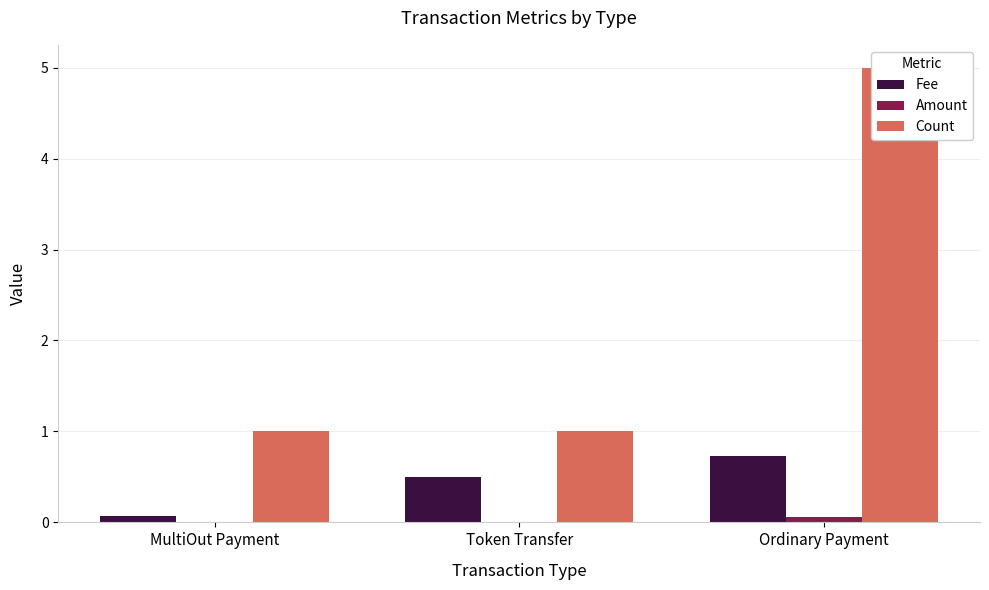

What position from the right is Token Transfer?

2